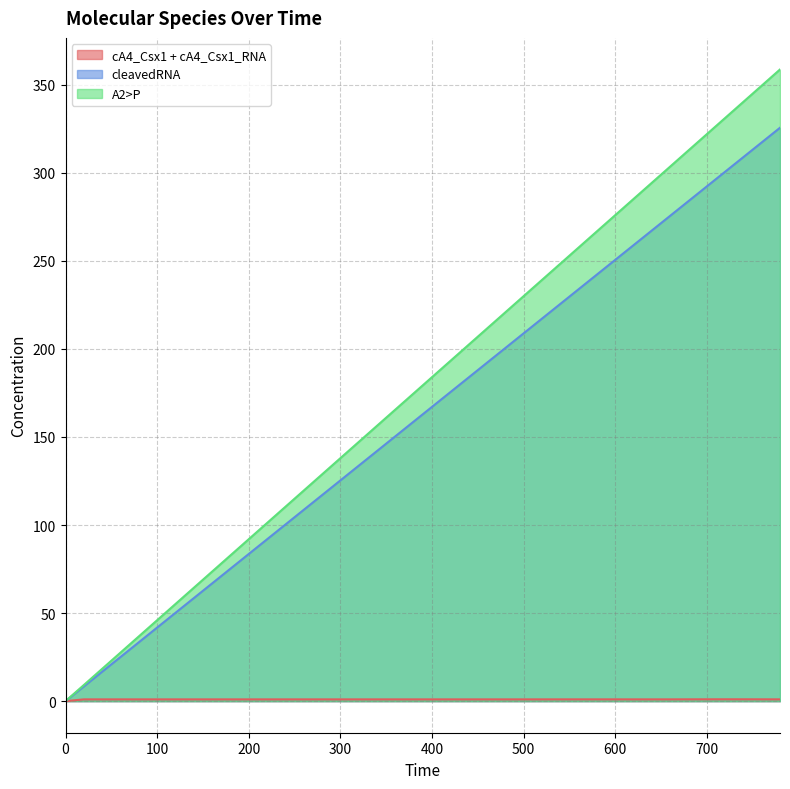

In cA4_Csx1 + cA4_Csx1_RNA, how many points are lower than both neighbors (excluding endpoints)?

2